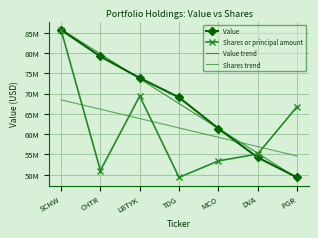

What is the label of the 7th point from the right?

SCHW